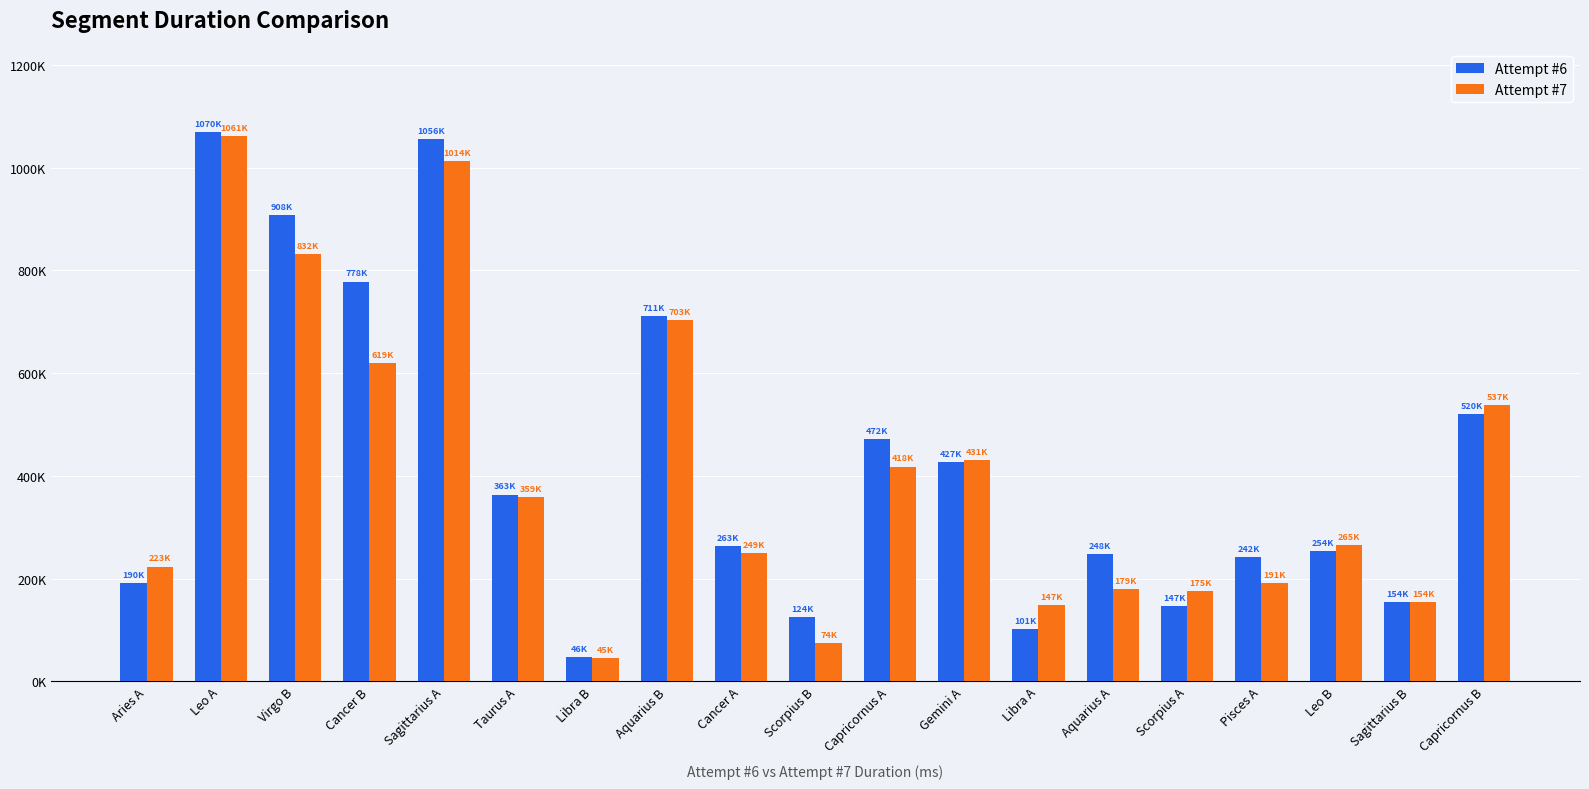

Does the chart contain stacked bars?

No